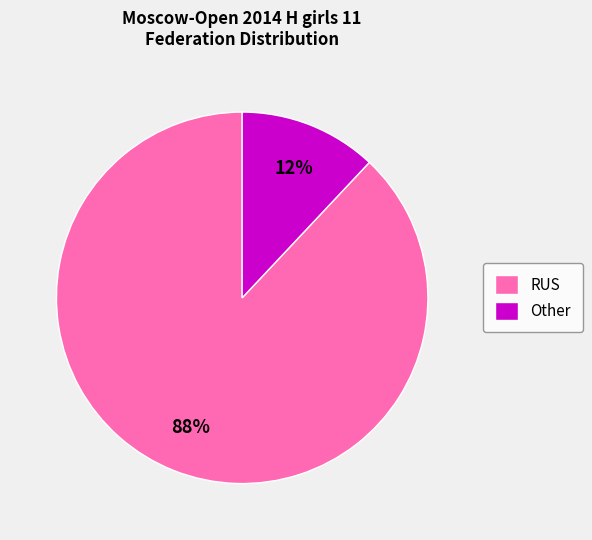

Count the number of slices in the pie.

2